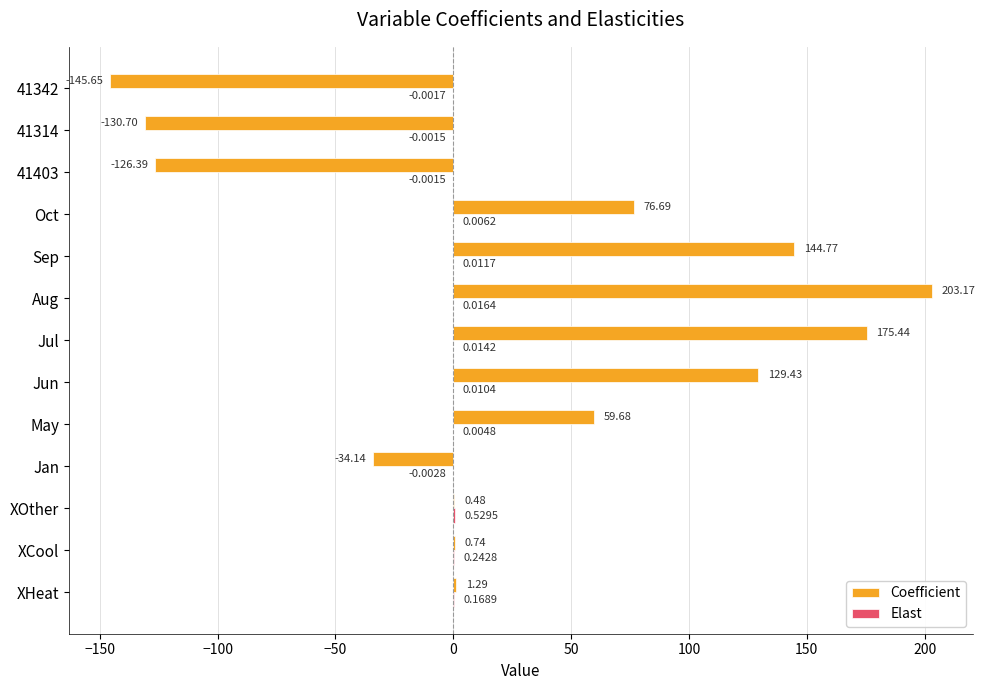

Which series has the largest total across all categories?

Coefficient